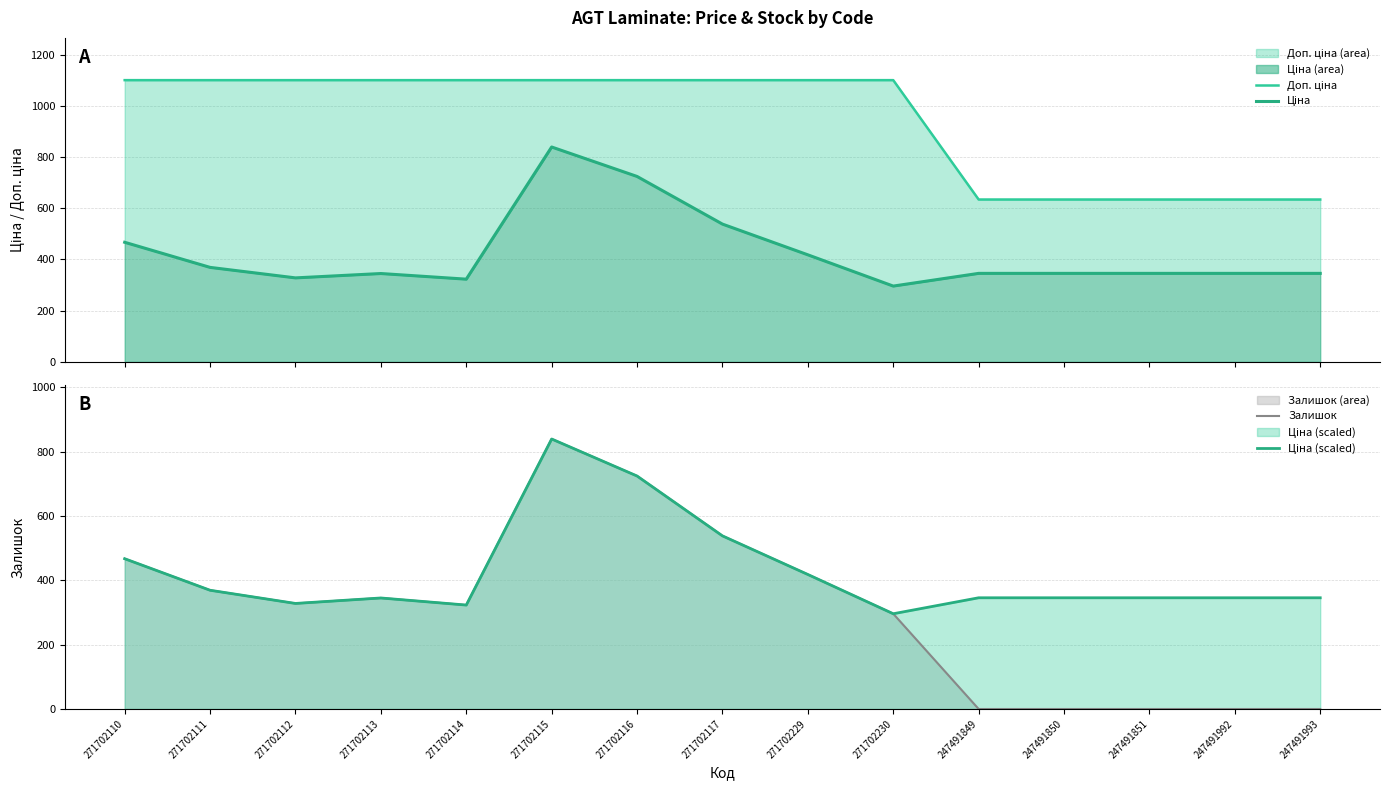

What are all the series names shown in the legend?

Доп. ціна, Ціна, Залишок, Ціна (scaled)